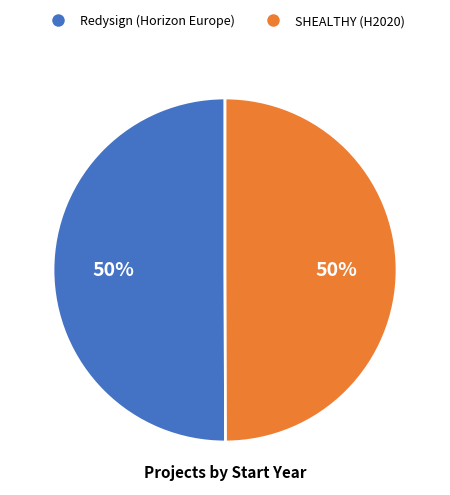

Combined, do SHEALTHY (H2020) and Redysign (Horizon Europe) account for over 50%?

Yes